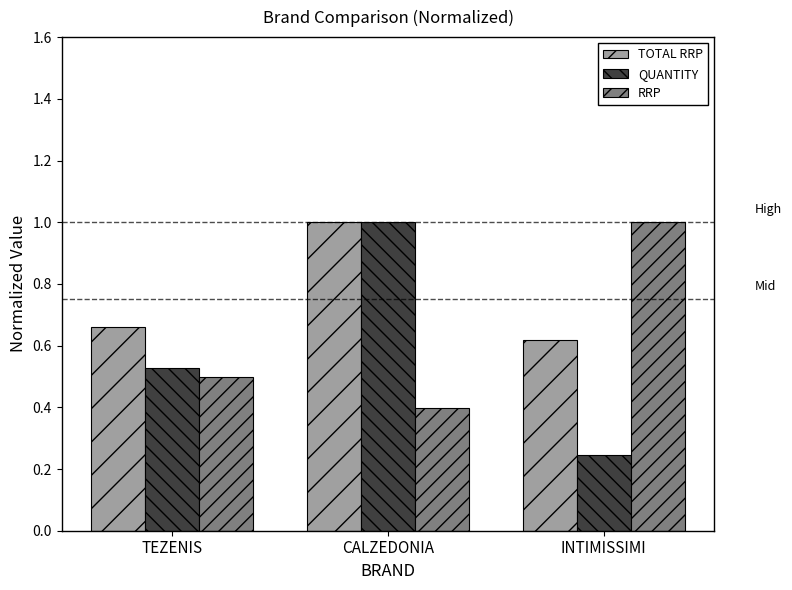

What is the spread (max minus min) of values at INTIMISSIMI?

0.8